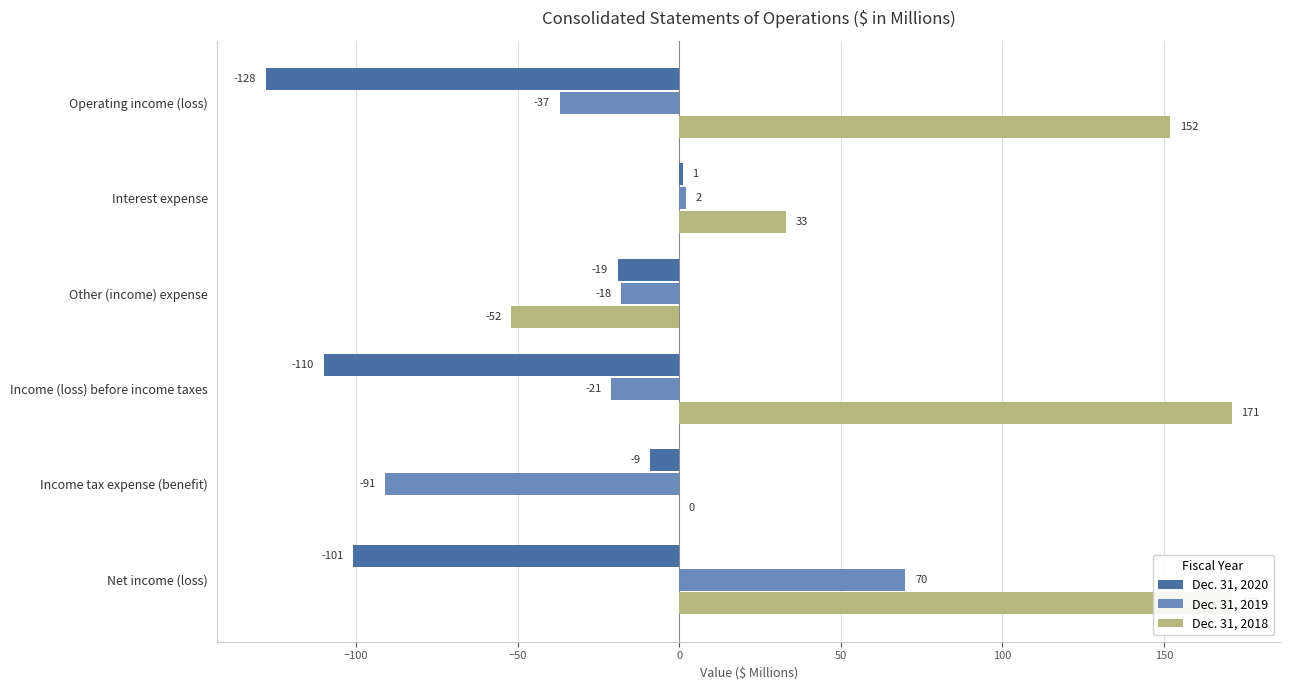

How many groups of bars are there?

6